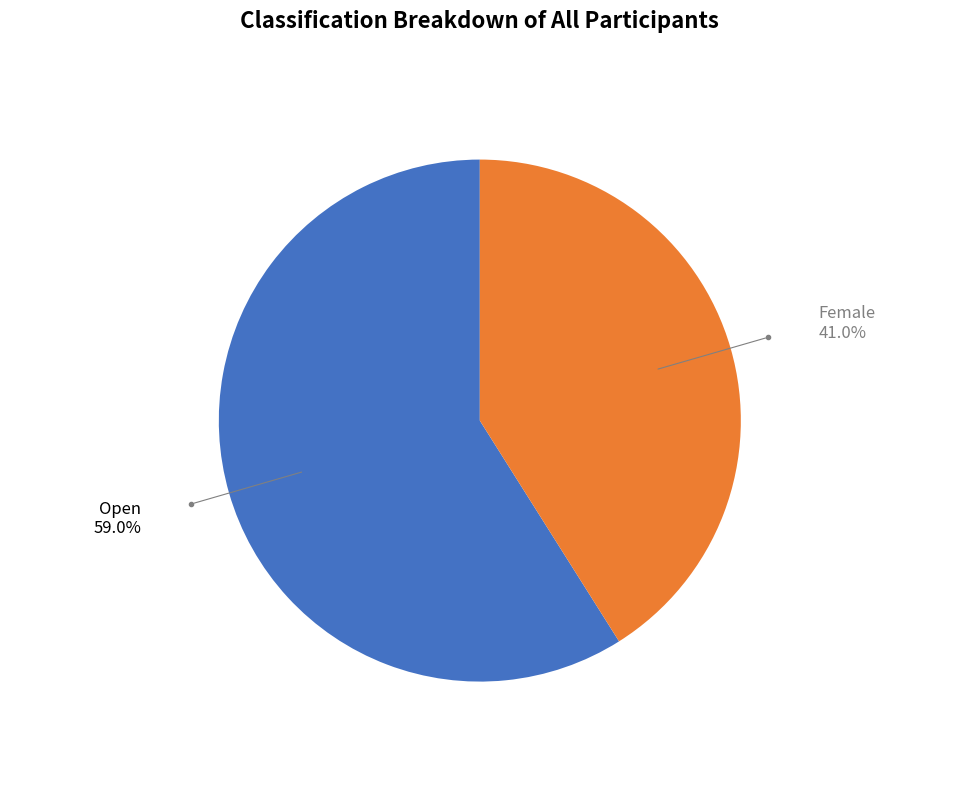

To the nearest percent, what is the difference between the largest and smallest slice percentages?

18%